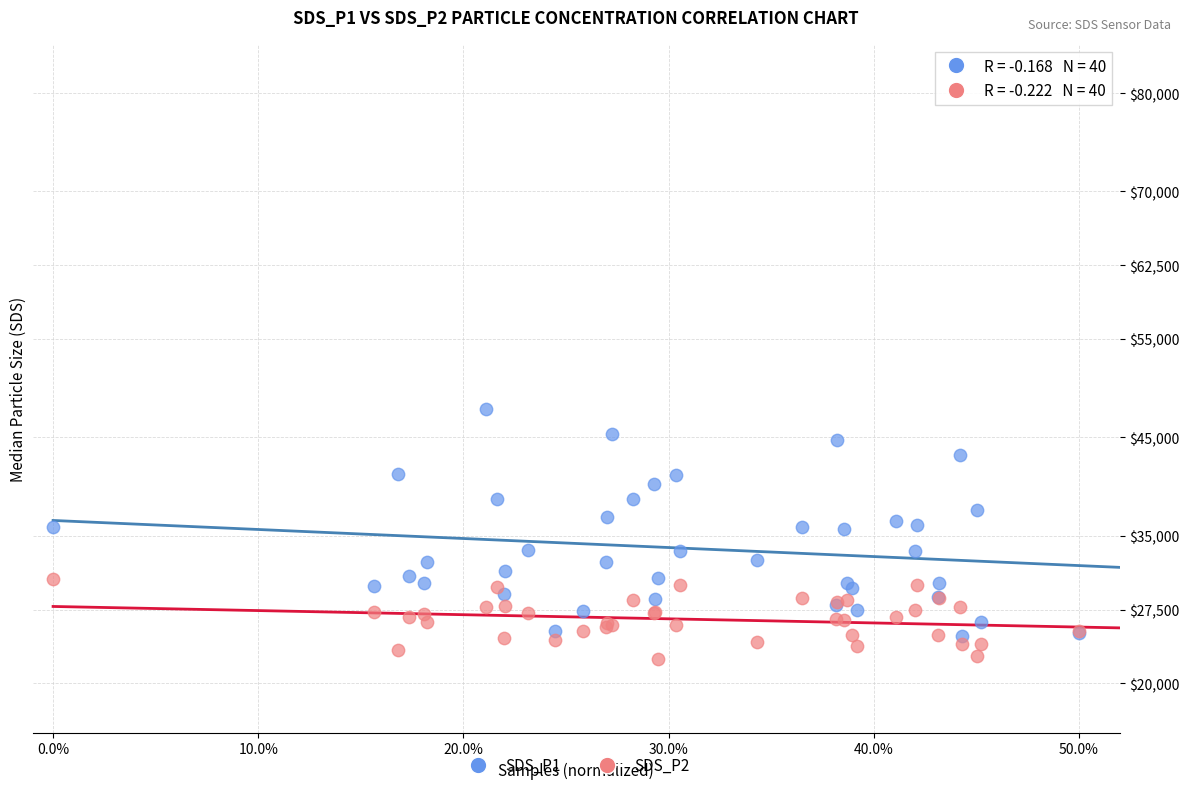

Which series has the widest spread of Y values?

SDS_P1